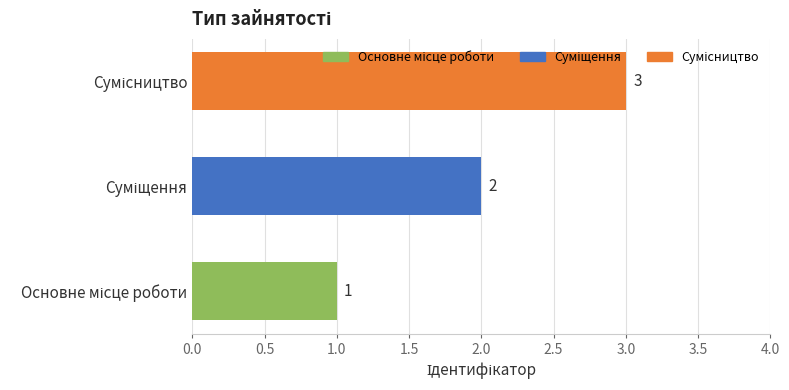

How many series are shown in this chart?

1